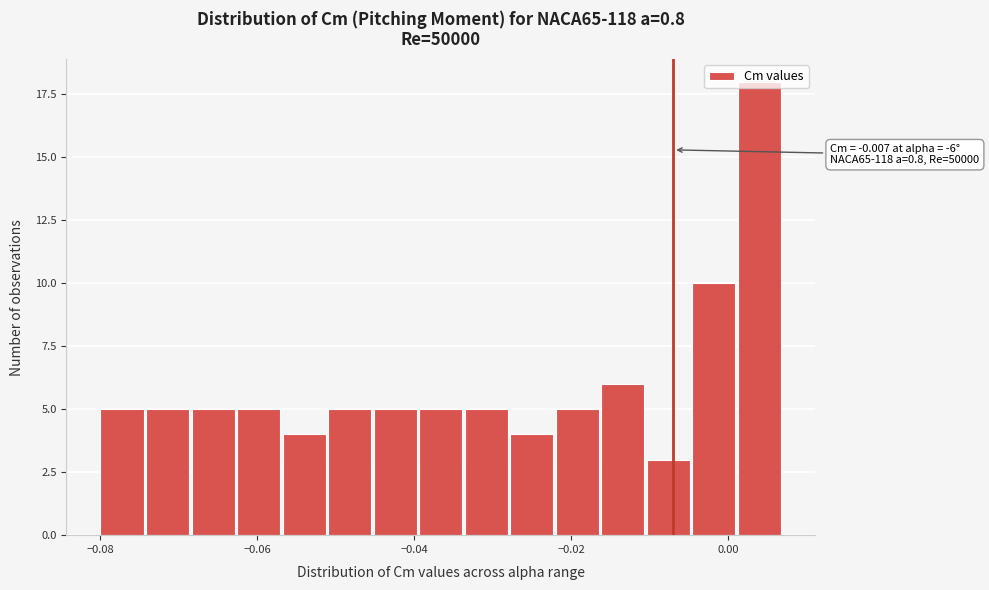

Around what value on the x-axis is the tallest bar? Give the approximate position of its centre, as read against the axis.

0.004